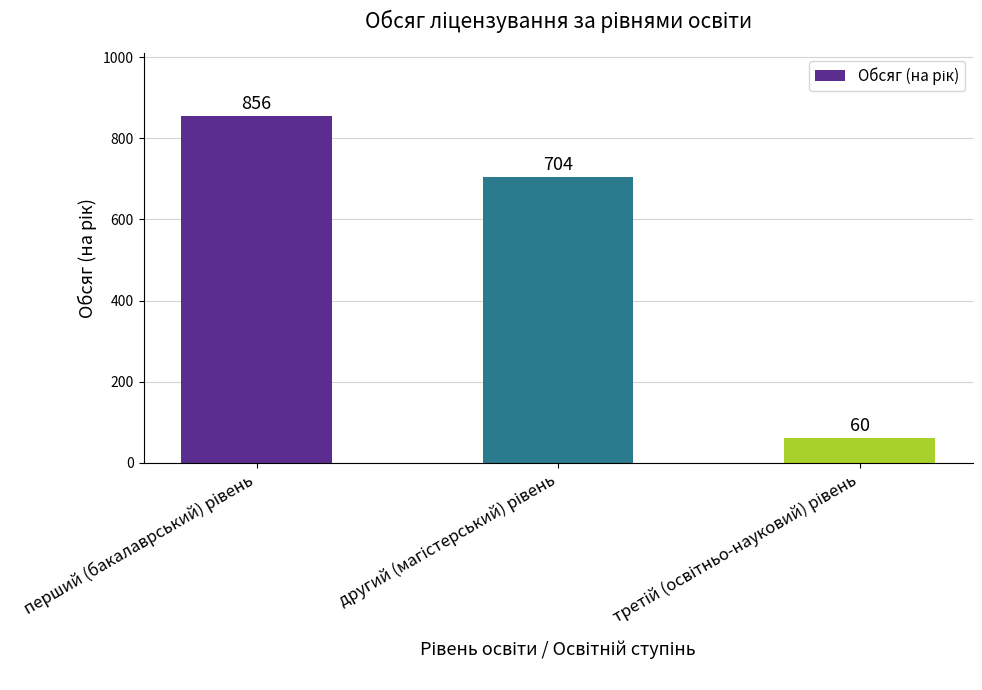

What is the value of the 3rd bar from the left?

60